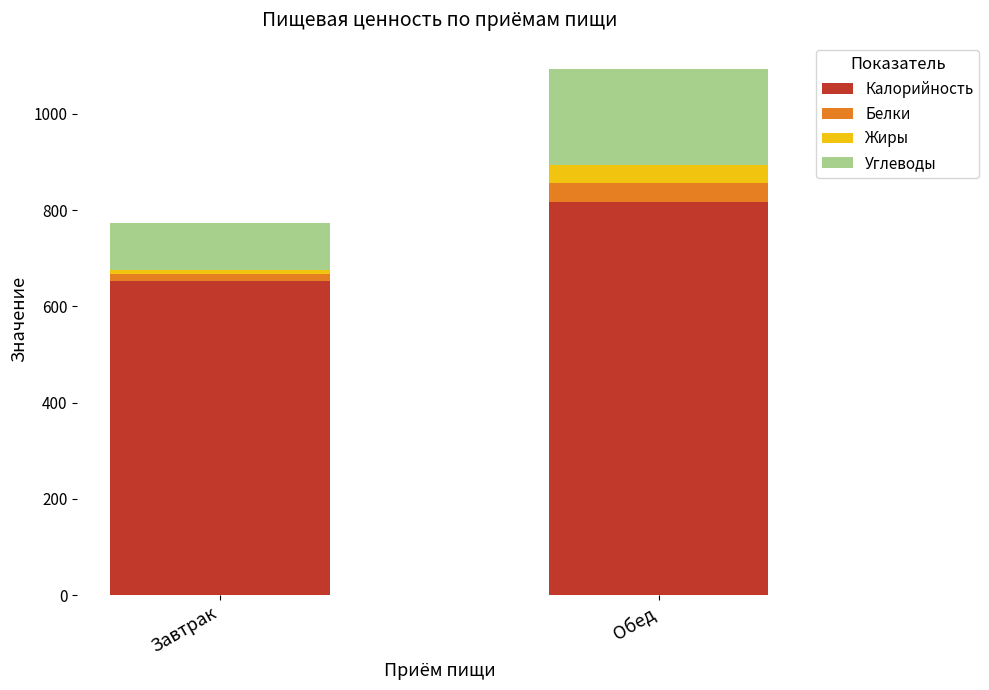

What is the total value across all series at Обед?

1093.3